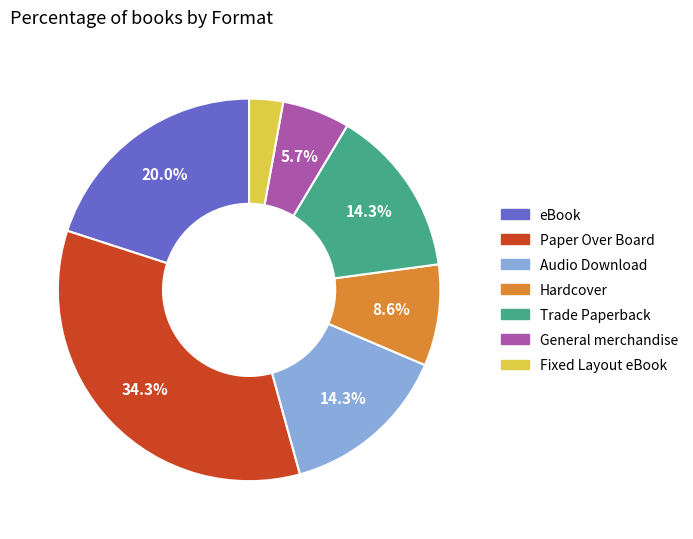

Count the number of slices in the pie.

7